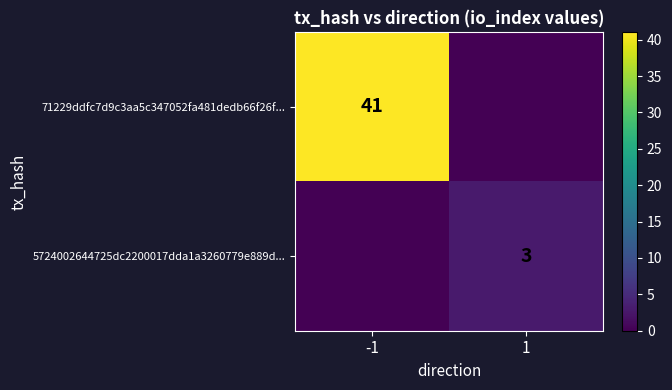

The value of 71229ddfc7d9c3aa5c347052fa481dedb66f26f... at -1 is 12. True or false?

False